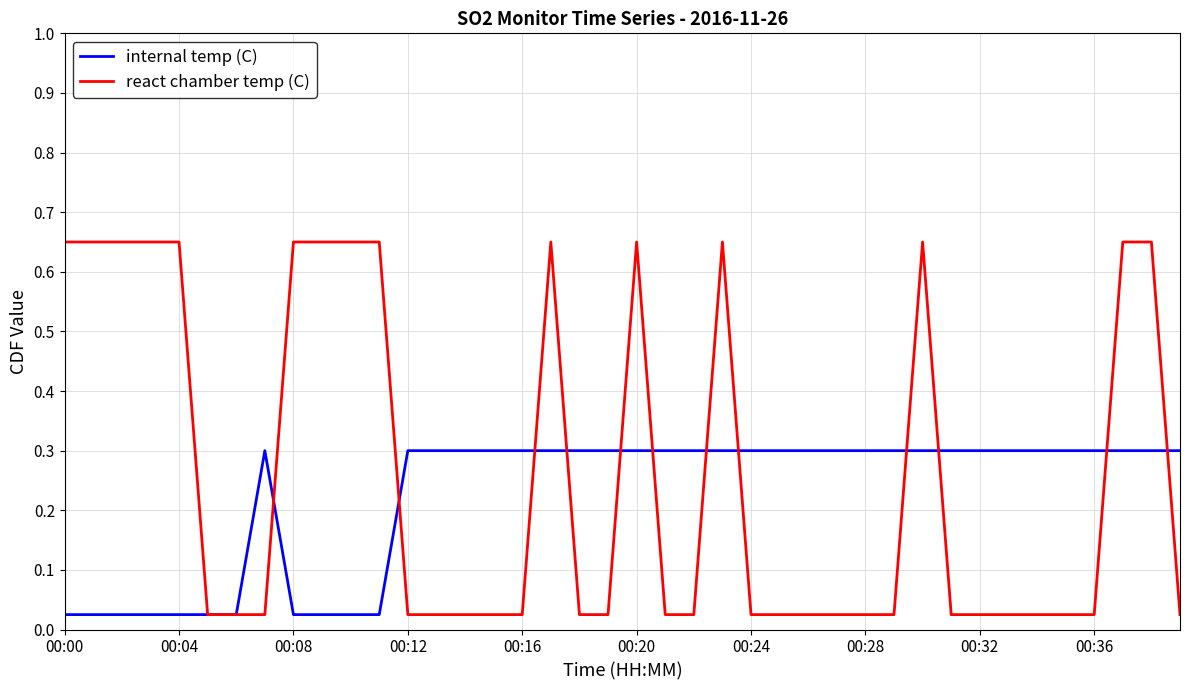

Rank the series by their maximum value, from lowest to highest.

internal temp (C), react chamber temp (C)